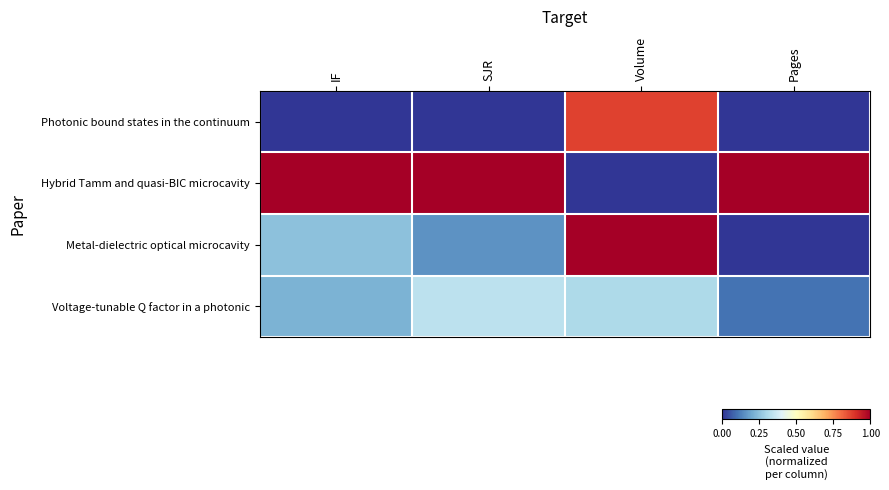

At which category does the chart reach its peak across all series?

IF